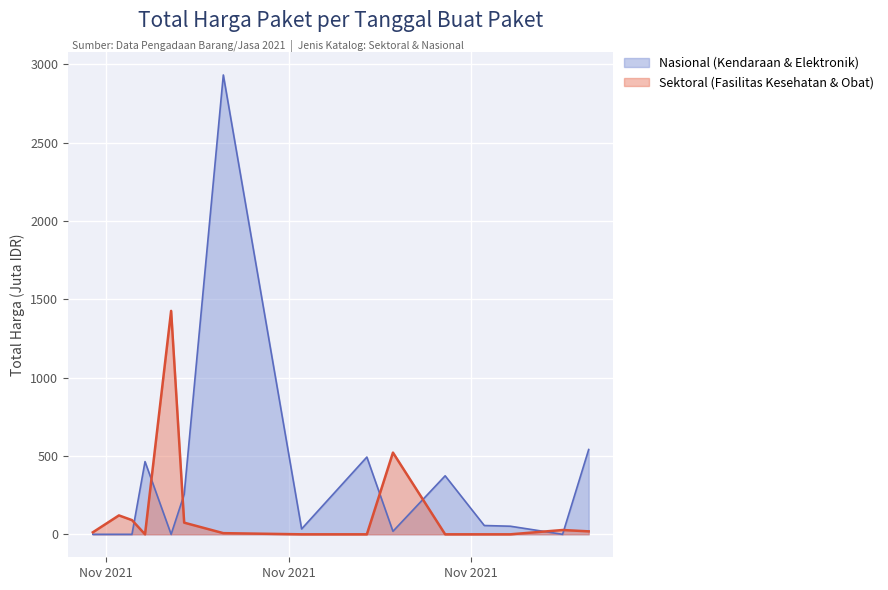

Reading right to left, what are all the values shown in this chart?

541.1	0.0	51.6	56.2	373.4	19.2	493.0	34.3	2931.6	254.7	0.0	464.0	0.0	0.0	0.0